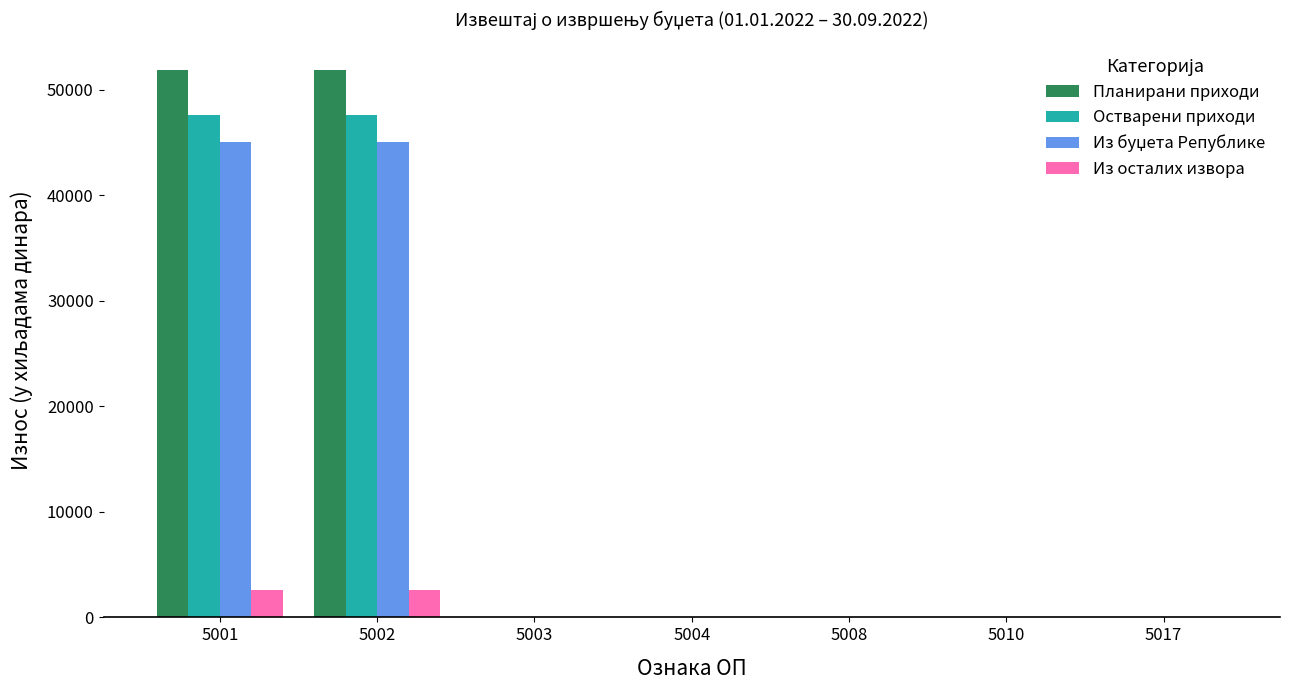

The Остварени приходи series shows 0 at 5008. True or false?

True